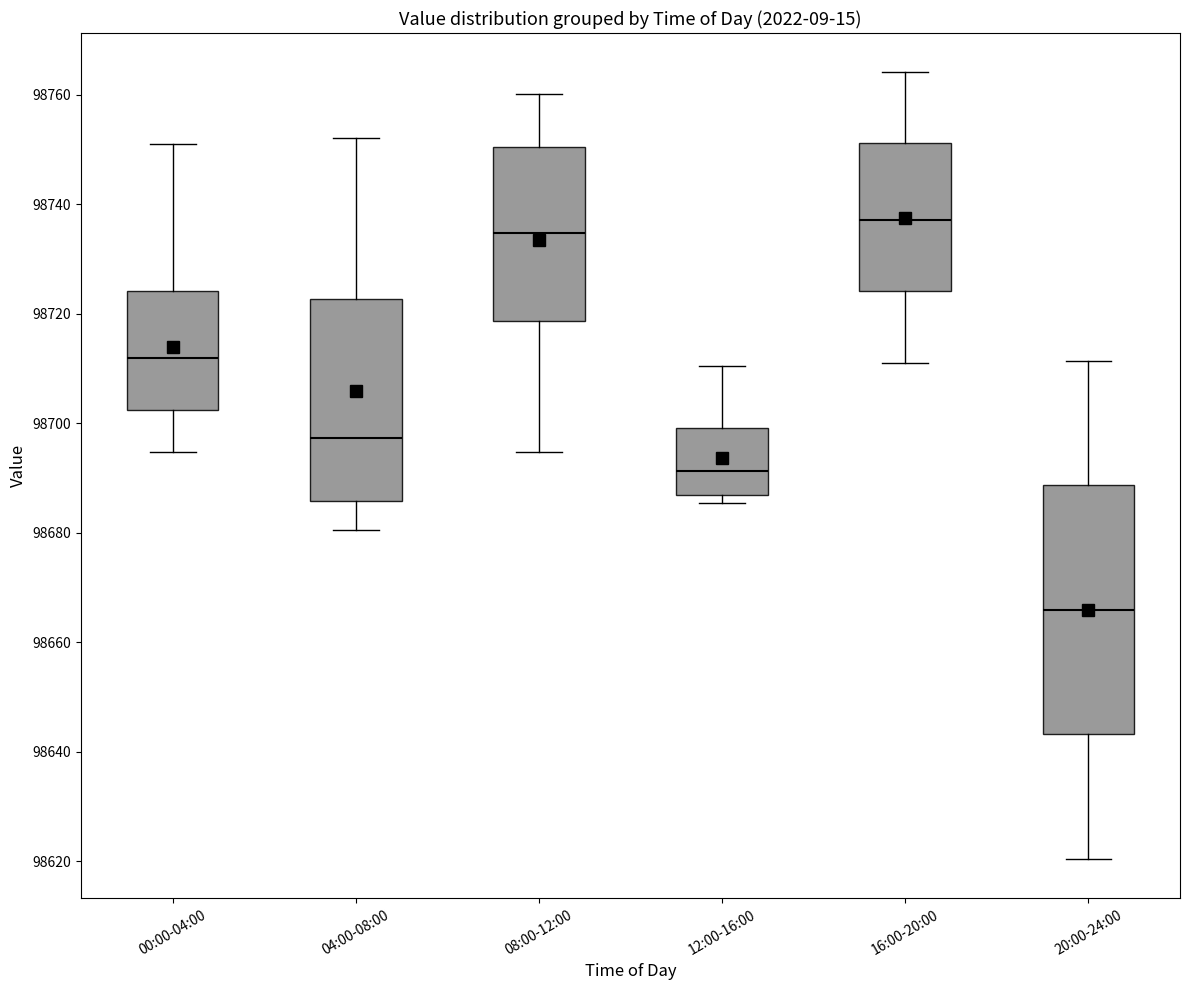

Which box's median line is the highest?

16:00-20:00